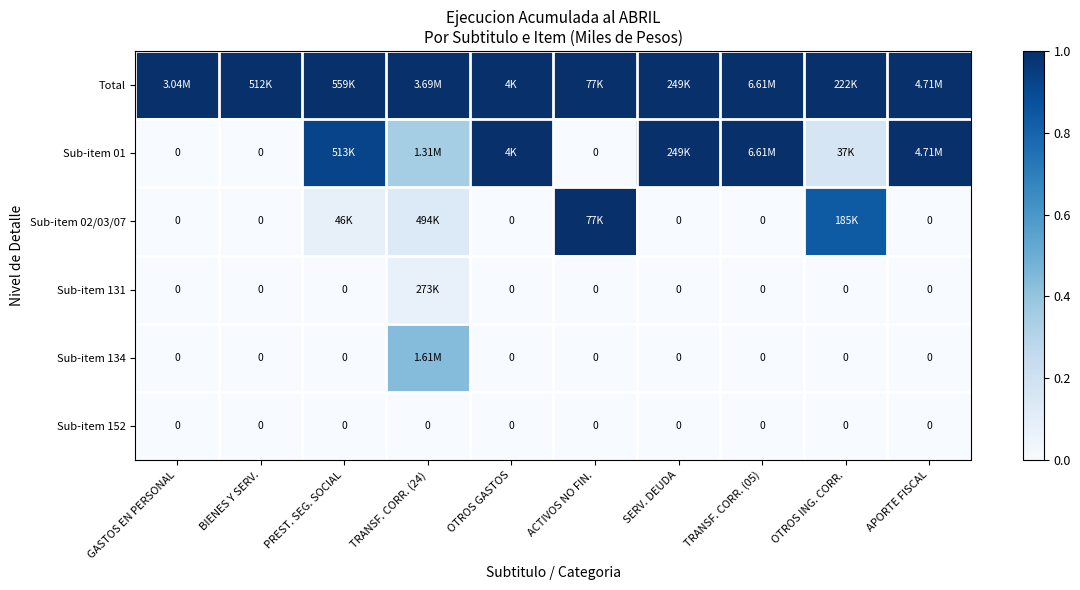

Which category has the lowest value in the Sub-item 152 series?

GASTOS EN PERSONAL